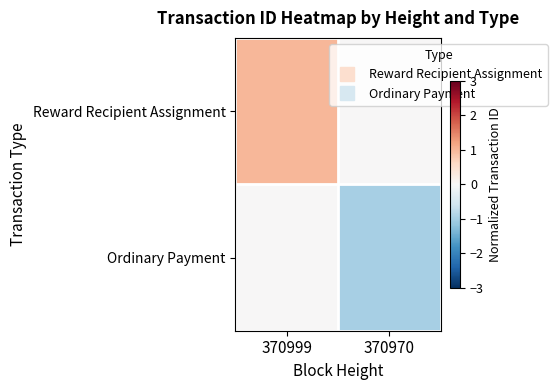

List the series in order of their overall mean, highest first.

Reward Recipient Assignment, Ordinary Payment